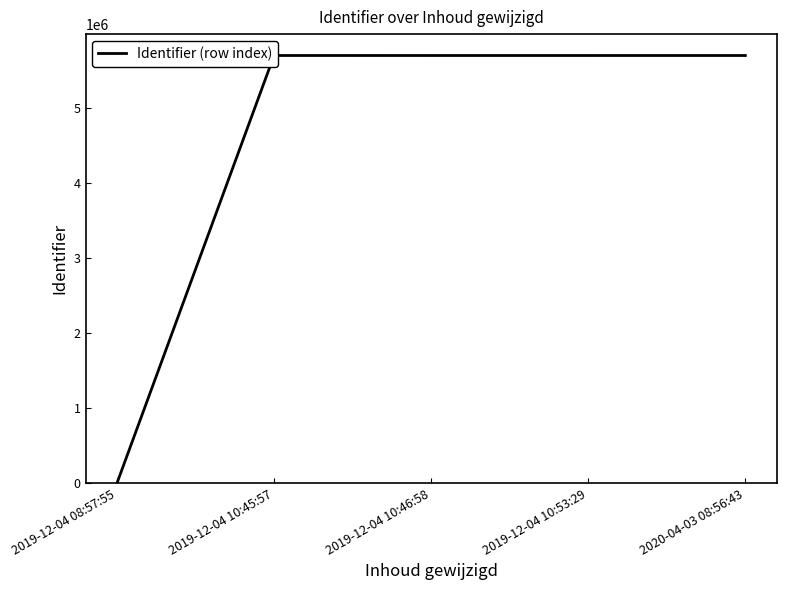

Rank the categories by value from lowest to highest.

2019-12-04 08:57:55, 2019-12-04 10:53:29, 2019-12-04 10:46:58, 2020-04-03 08:56:43, 2019-12-04 10:45:57